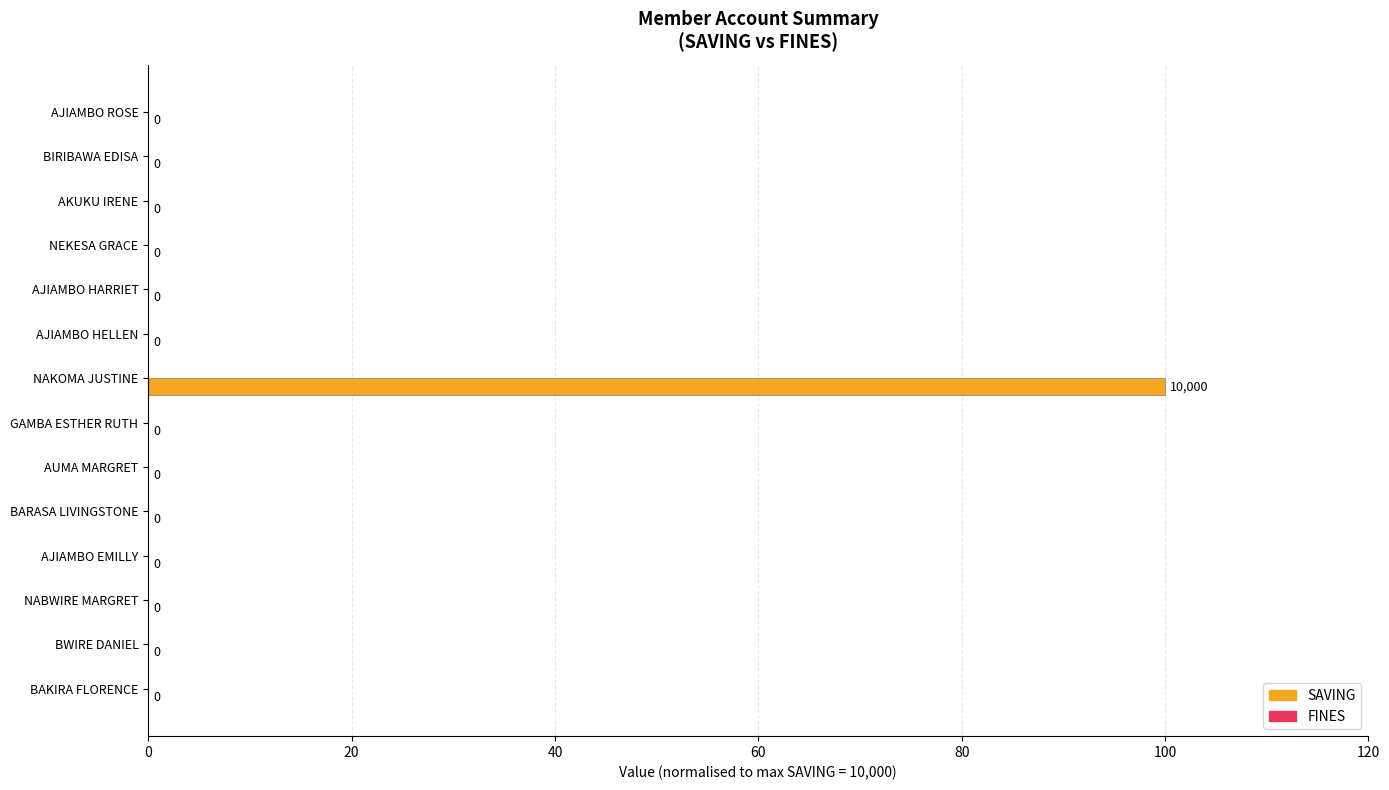

The value at AJIAMBO EMILLY is 0. True or false?

True